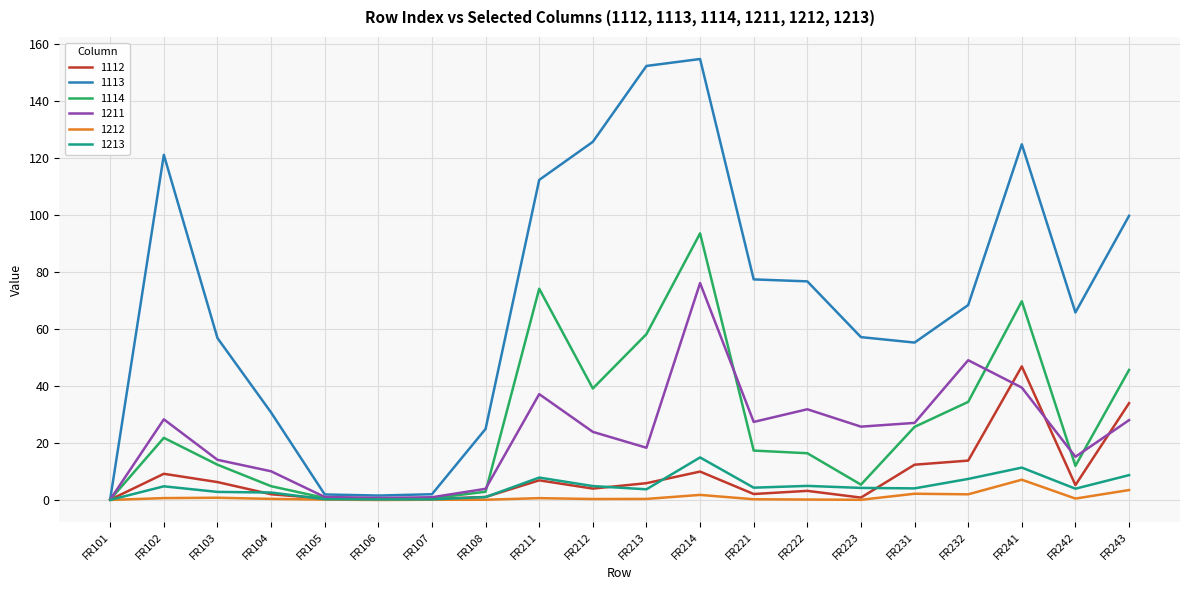

Where does the 1112 series first go above 5?

FR102